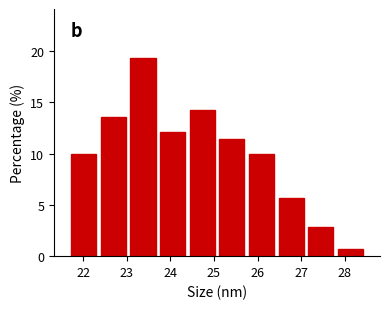

Reading left to right, transcribe this chart: for each bar, give the range it covers on the x-axis and its height. Neither the bar edges nor the heights are printed on the chart, so give them approximately, as read against the axes.

21.67 to 22.35: 10.0
22.35 to 23.03: 13.5
23.03 to 23.71: 19.5
23.71 to 24.39: 12.0
24.39 to 25.07: 14.5
25.07 to 25.75: 11.5
25.75 to 26.43: 10.0
26.43 to 27.11: 5.5
27.11 to 27.79: 3.0
27.79 to 28.47: 0.5